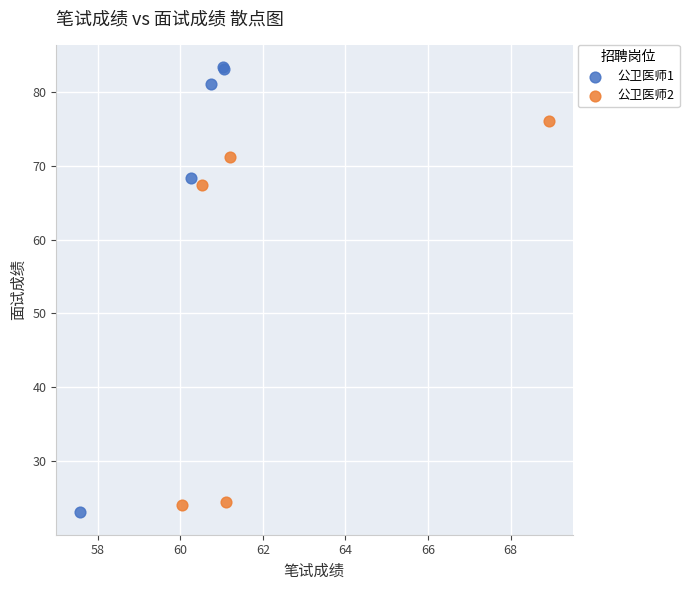

Which series contains the highest Y value?

公卫医师1